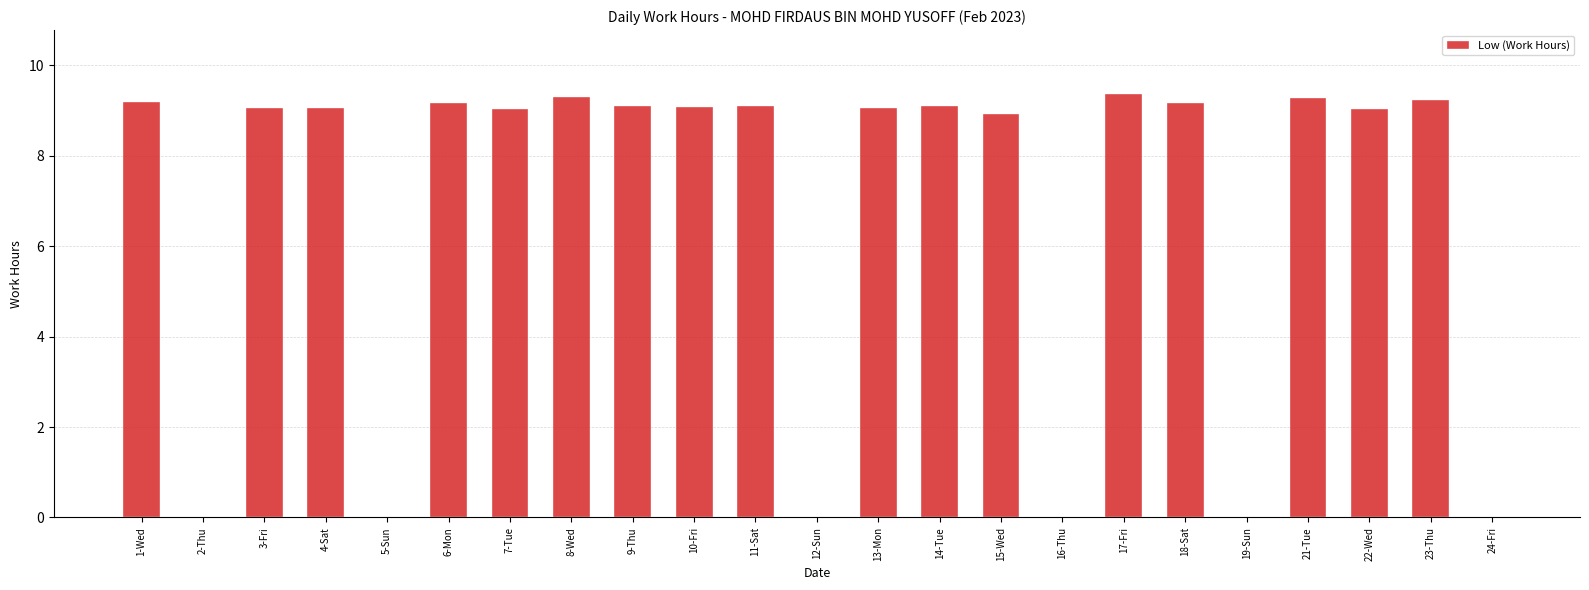

Count the number of categories in the chart.

23